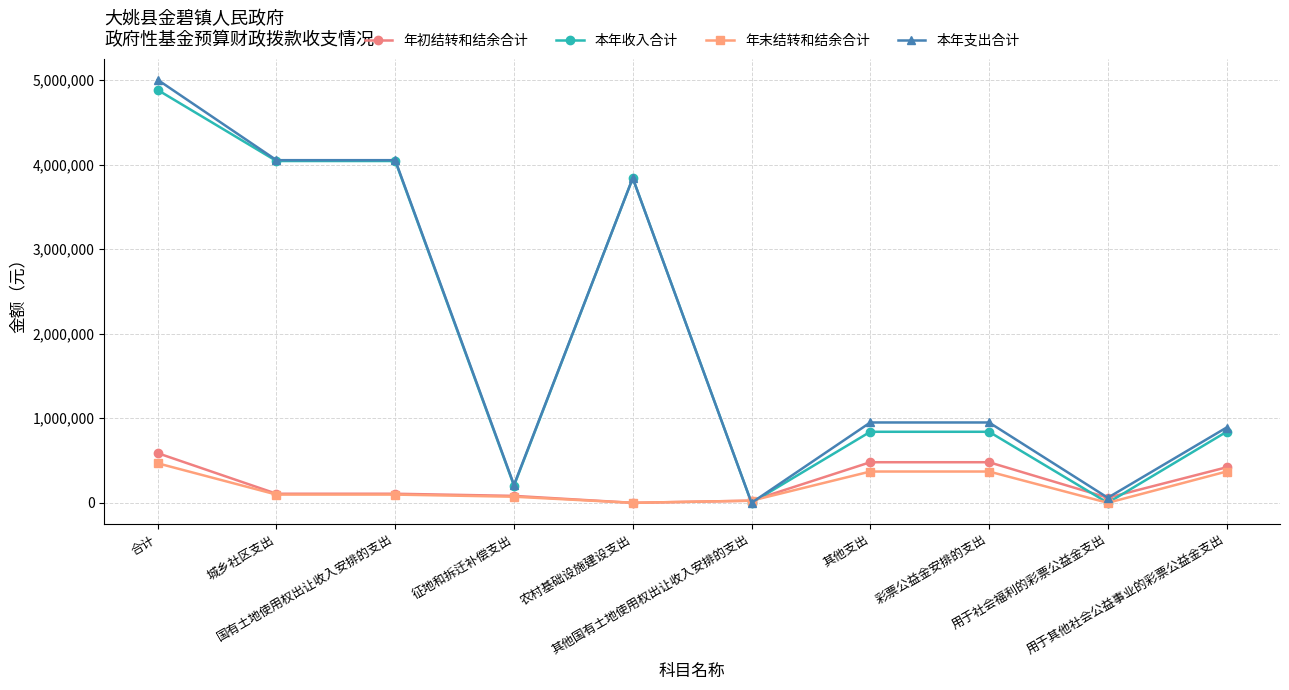

At how many categories does at least one series exceed 2913539?

4